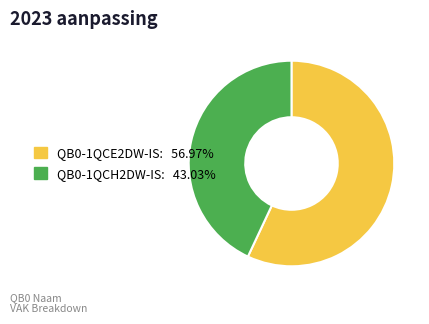

Does any single category account for the majority?

Yes